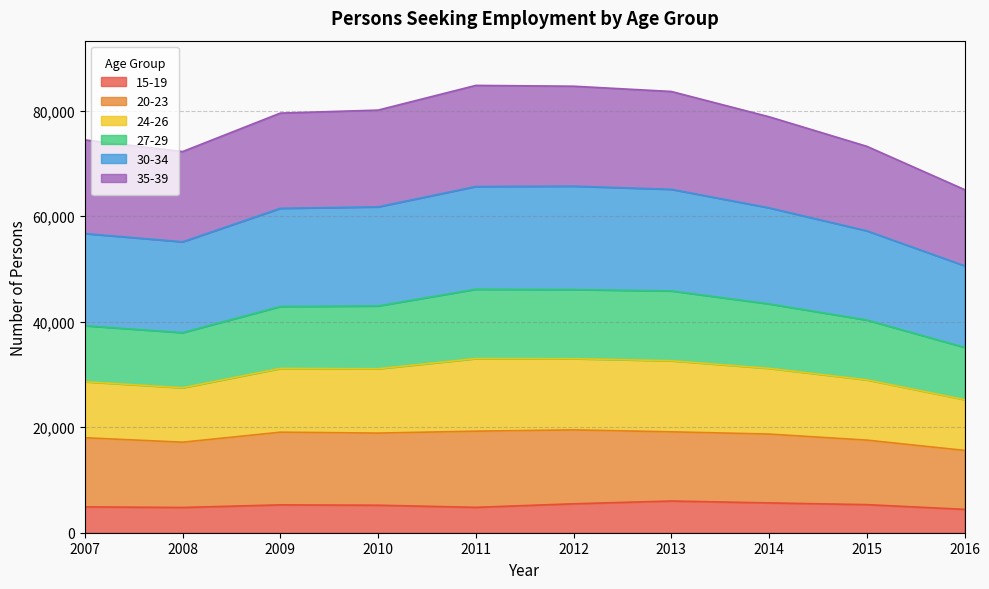

Is it true that 15-19 equals 5213 at 2010?

True